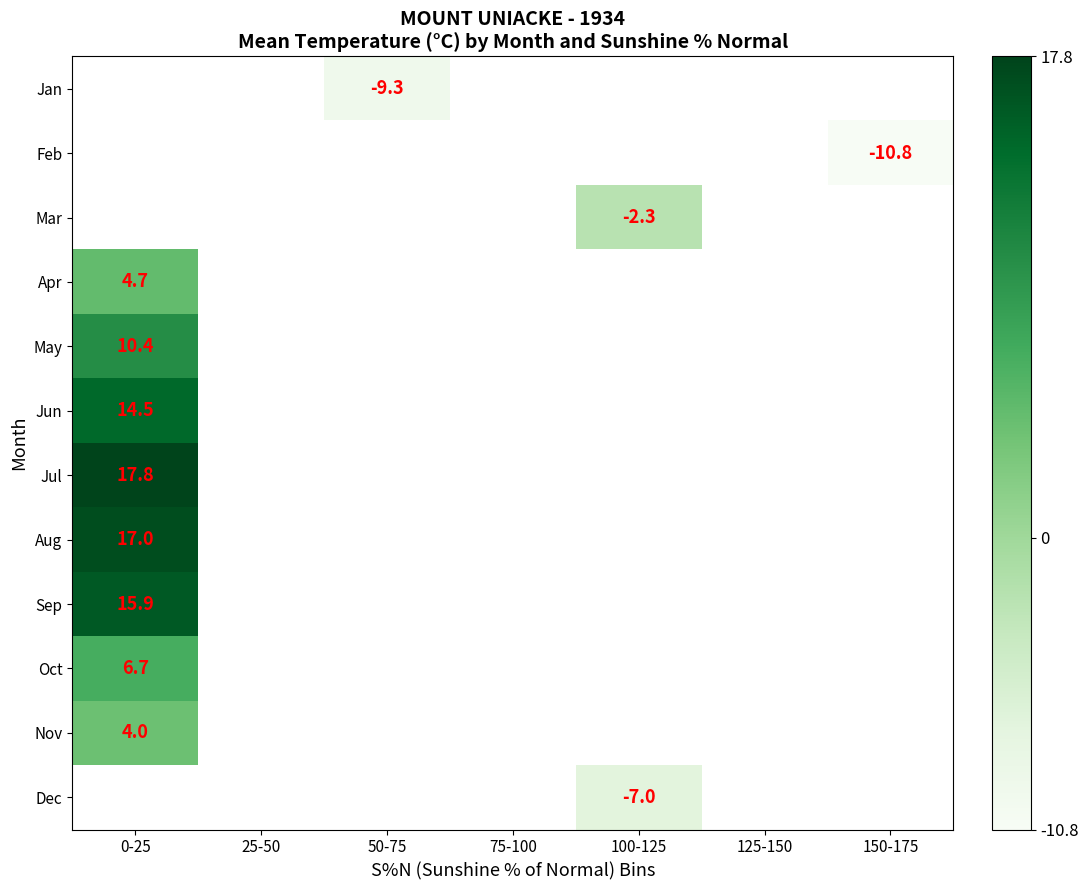

How many distinct data groups are displayed?

12